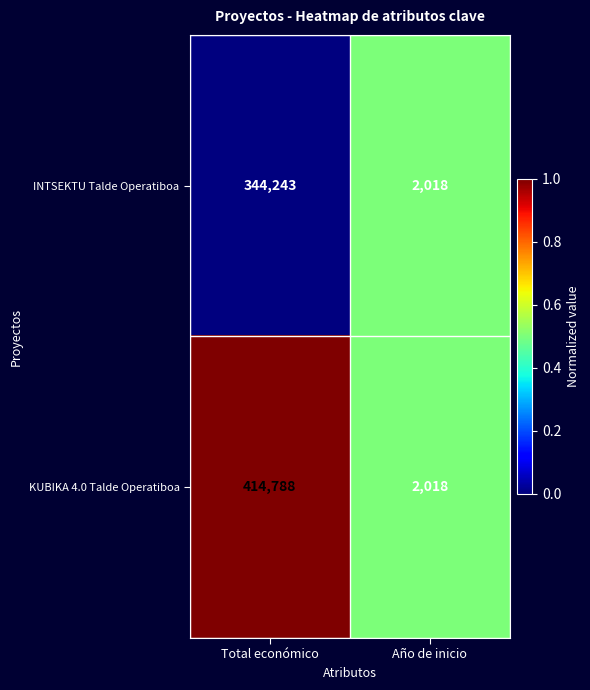

What is the approximate value of INTSEKTU Talde Operatiboa at Total económico, to the nearest 100?

344200